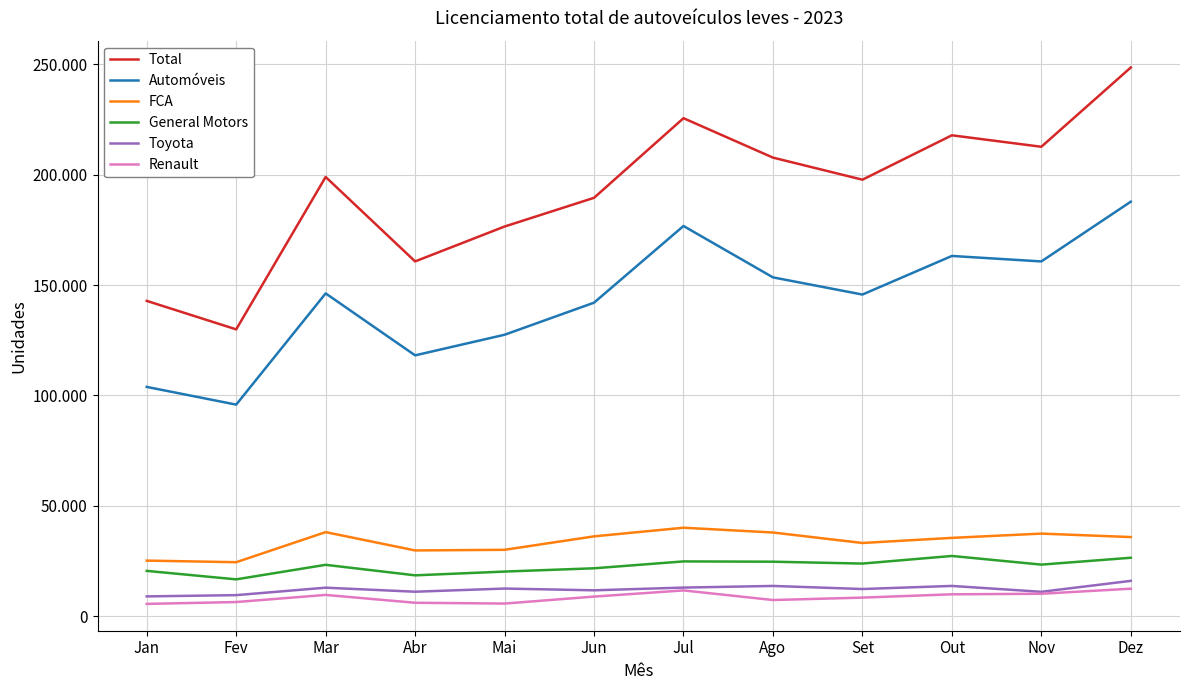

At Jun, list the series in order from smallest to largest.

Renault, Toyota, General Motors, FCA, Automóveis, Total